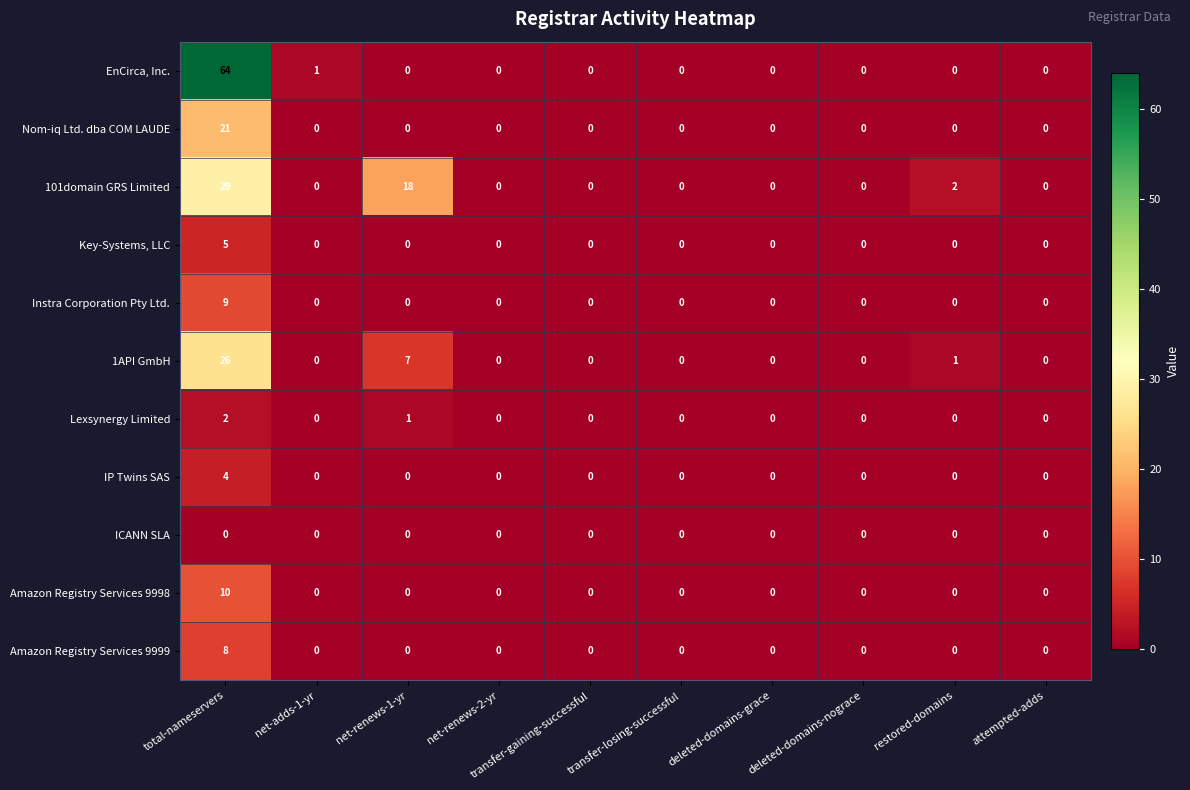

List the series in order of their peak value, lowest first.

ICANN SLA, Lexsynergy Limited, IP Twins SAS, Key-Systems, LLC, Amazon Registry Services 9999, Instra Corporation Pty Ltd., Amazon Registry Services 9998, Nom-iq Ltd. dba COM LAUDE, 1API GmbH, 101domain GRS Limited, EnCirca, Inc.